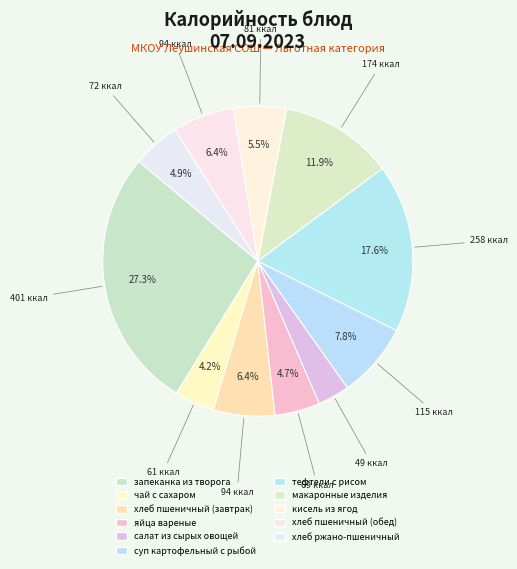

Is there any slice that represents more than half of the pie?

No